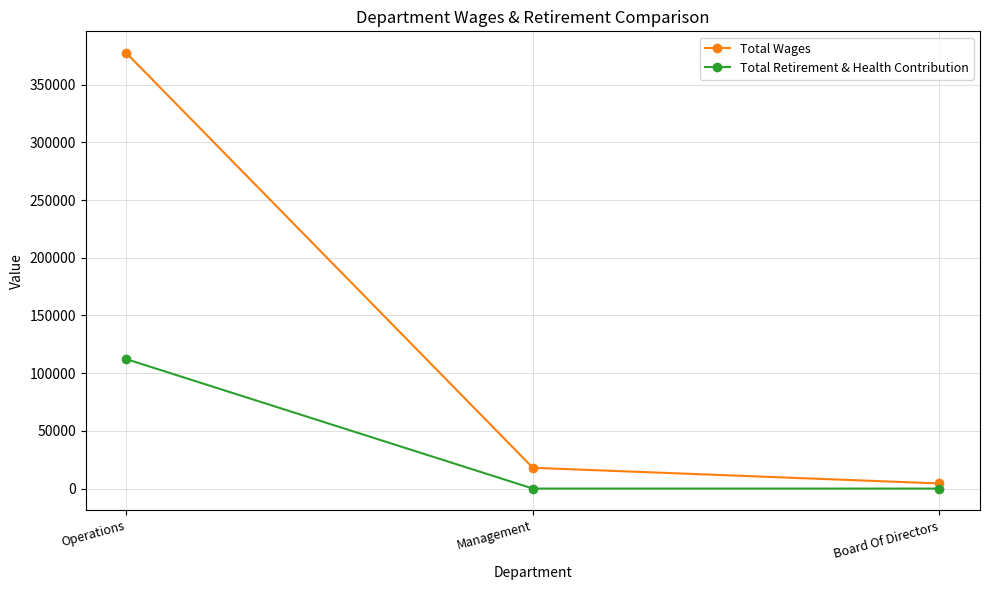

What is the difference between the highest and lowest values at Operations?

265230